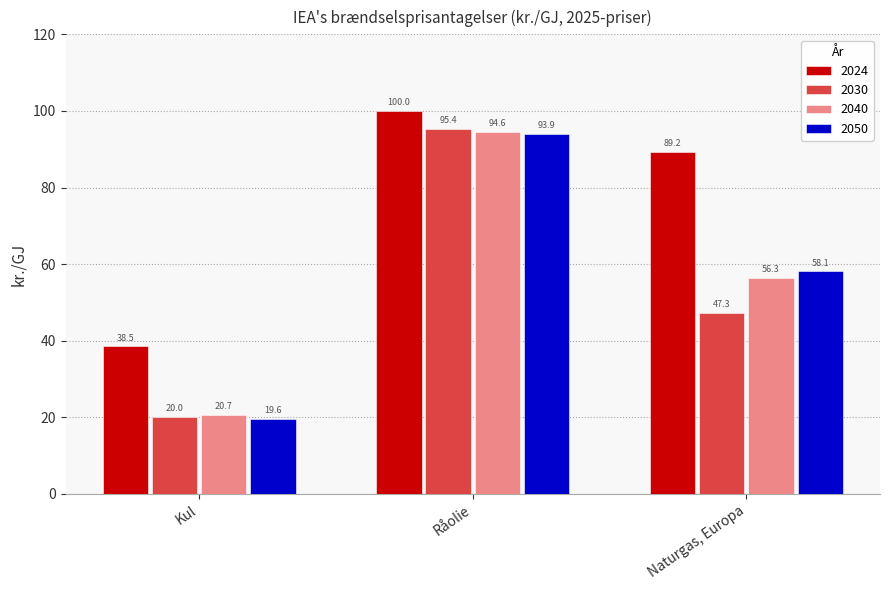

At which label does 2040 reach its minimum?

Kul